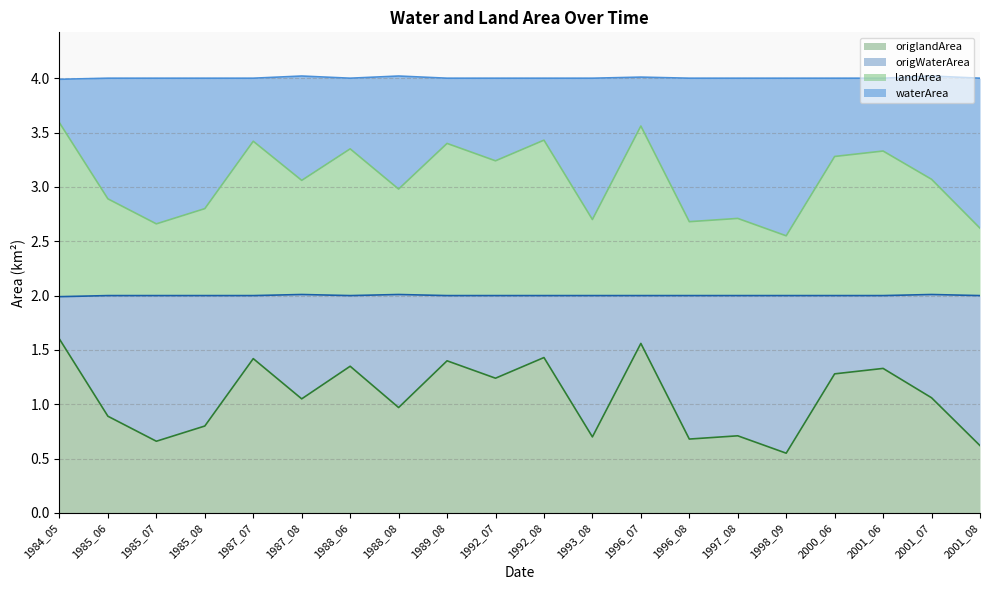

Does the chart have visible grid lines?

Yes